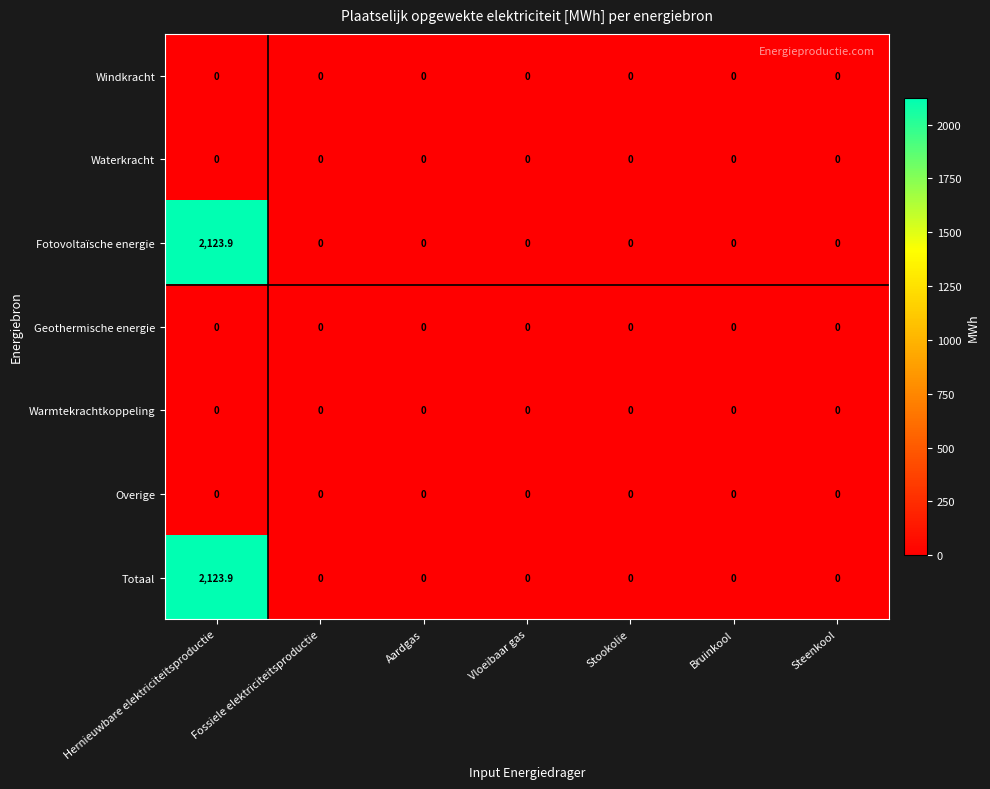

How many categories are shown in the chart?

7